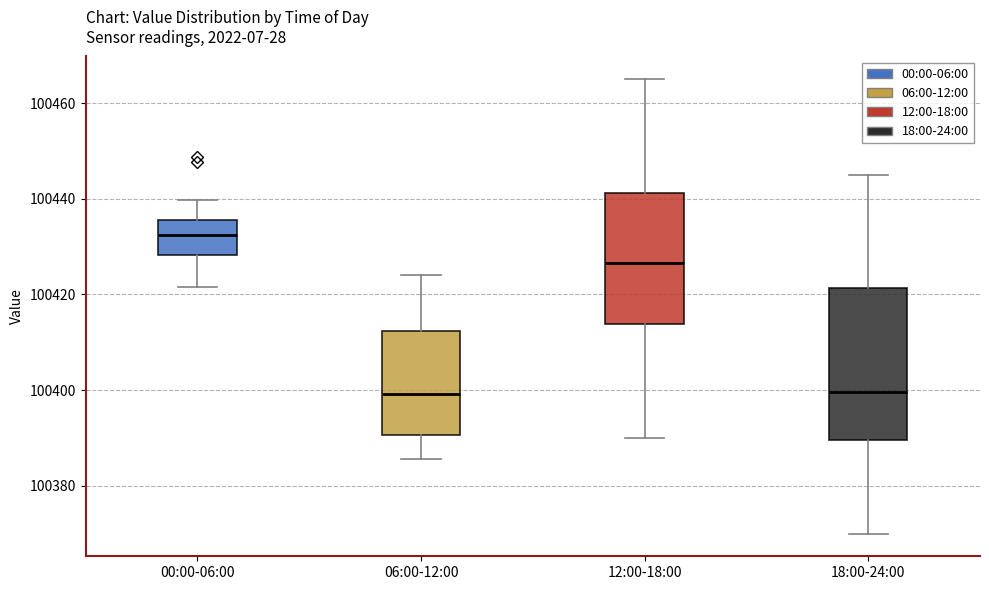

Comparing the boxes themselves (not the whiskers), which one is the tallest?

18:00-24:00